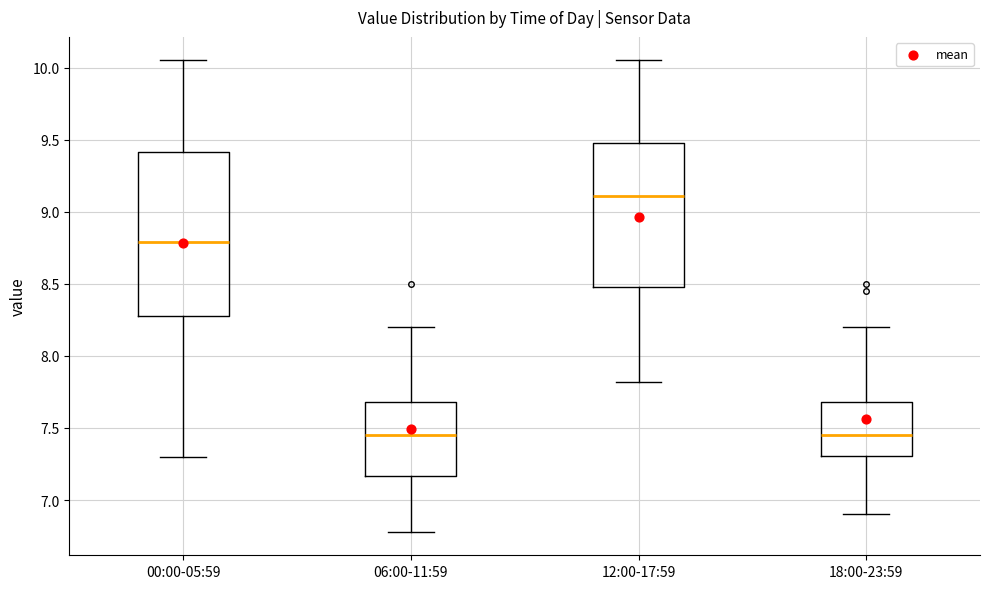

Reading left to right, read every box against the y-axis: the position of its median line, the range the box covers, and the ends of its whiskers. The values are not printed on the chart, so give them approximately, as read against the axis.

00:00-05:59: median 8.80, box 8.30 to 9.40, whiskers 7.30 to 10.05
06:00-11:59: median 7.45, box 7.15 to 7.70, whiskers 6.80 to 8.20
12:00-17:59: median 9.10, box 8.50 to 9.50, whiskers 7.80 to 10.05
18:00-23:59: median 7.45, box 7.30 to 7.70, whiskers 6.90 to 8.20